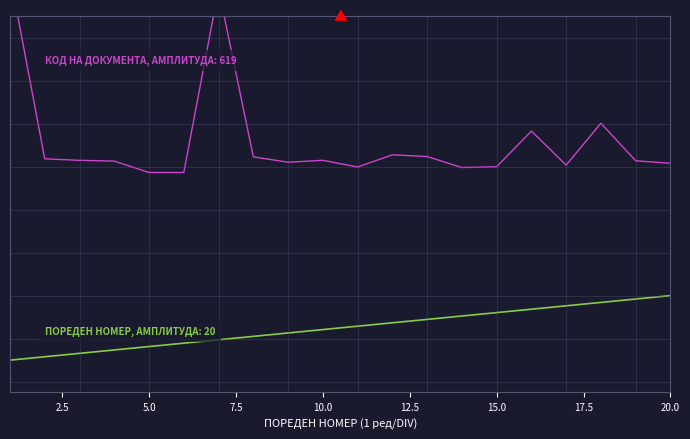

What are all the series names shown in the legend?

Код на документа, Пореден номер